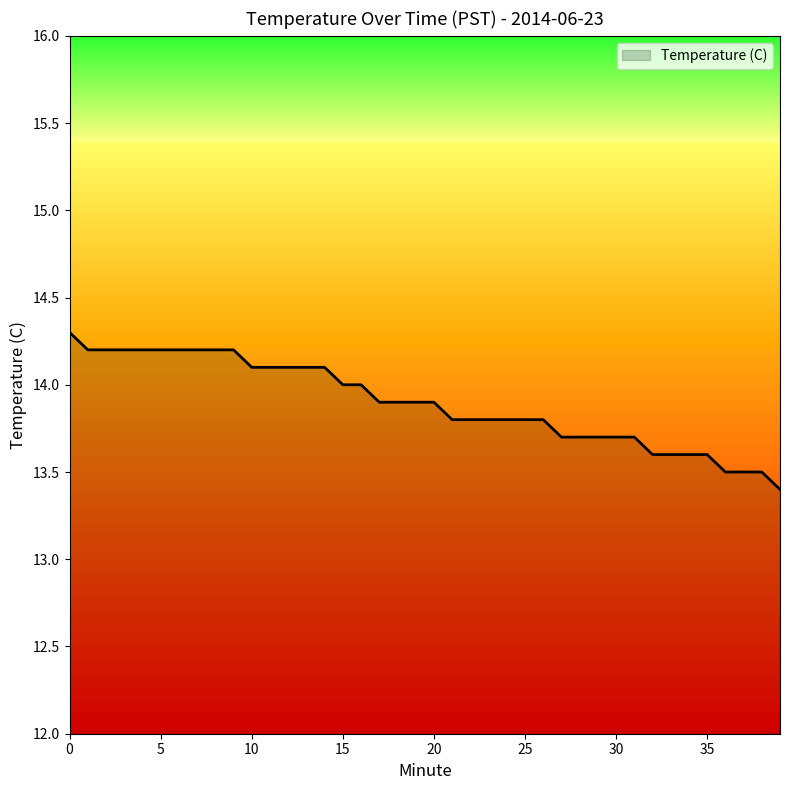

What is the smallest value displayed?

13.4